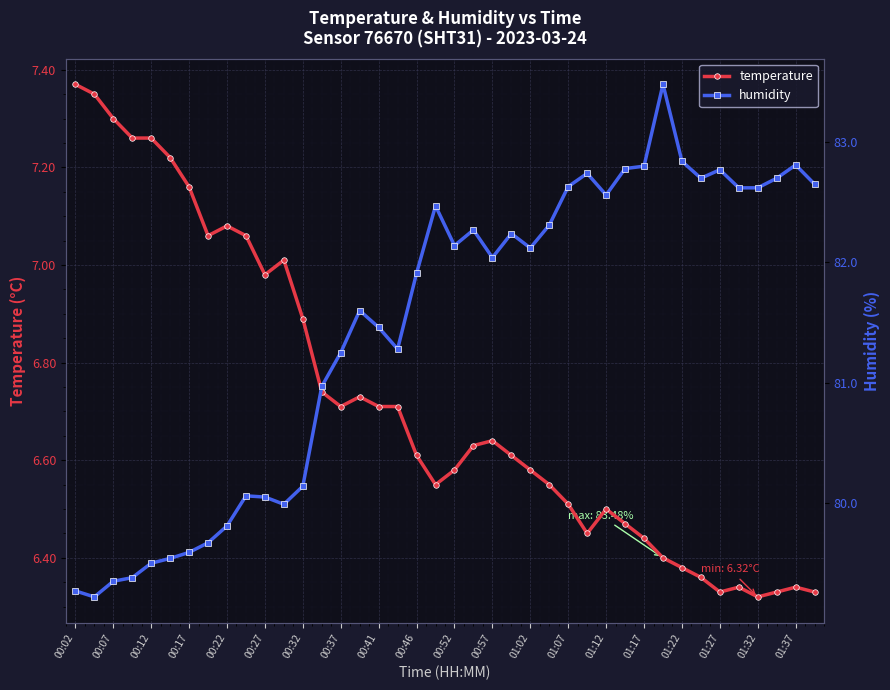

Reading right to left, extract all data points from this chart.

temperature: 6.3	6.3	6.3	6.3	6.3	6.3	6.4	6.4	6.4	6.4	6.5	6.5	6.5	6.5	6.5	6.6	6.6	6.6	6.6	6.6	6.5	6.6	6.7	6.7	6.7	6.7	6.7	6.9	7.0	7.0	7.1	7.1	7.1	7.2	7.2	7.3	7.3	7.3	7.3	7.4
humidity: 82.7	82.8	82.7	82.6	82.6	82.8	82.7	82.8	83.5	82.8	82.8	82.6	82.7	82.6	82.3	82.1	82.2	82.0	82.3	82.1	82.5	81.9	81.3	81.5	81.6	81.2	81.0	80.1	80.0	80.0	80.1	79.8	79.7	79.6	79.5	79.5	79.4	79.3	79.2	79.3